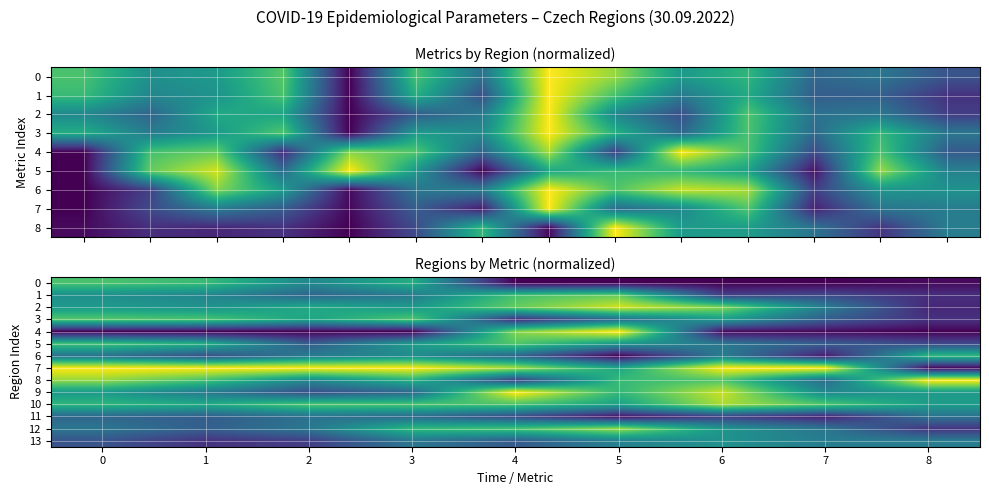

Read the 3 value at 8.

0.1